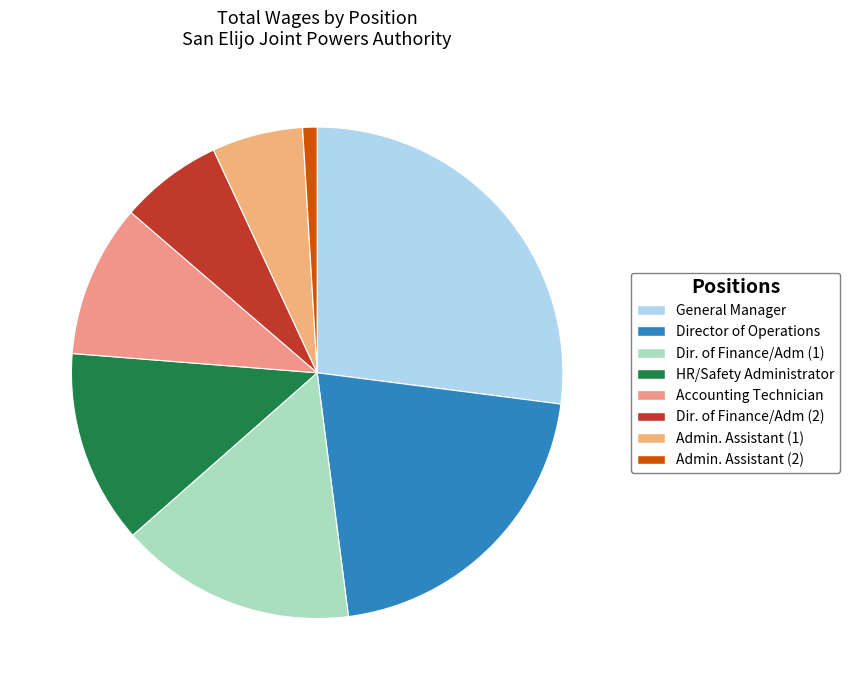

How many segments does this pie chart have?

8